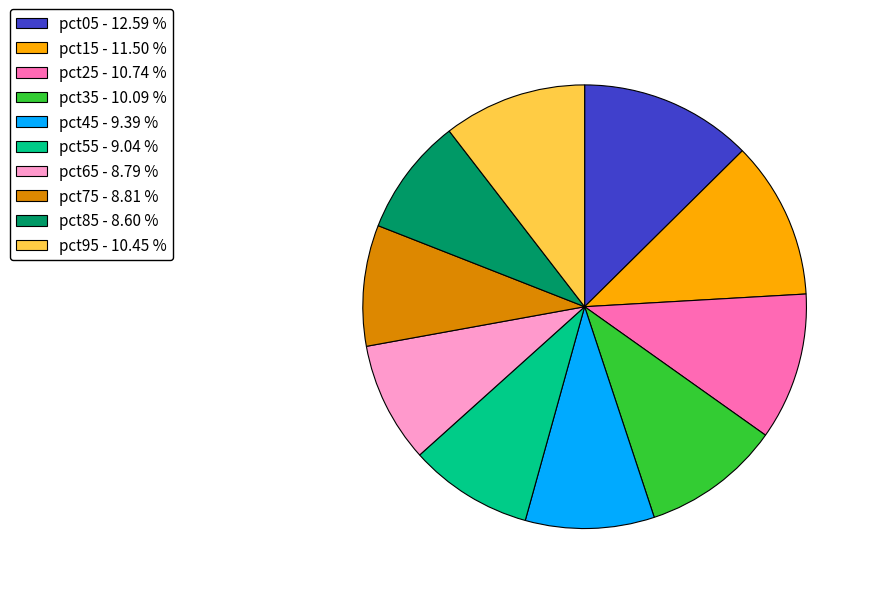

Do pct25 - 10.74 % and pct05 - 12.59 % together represent more than half of the pie?

No